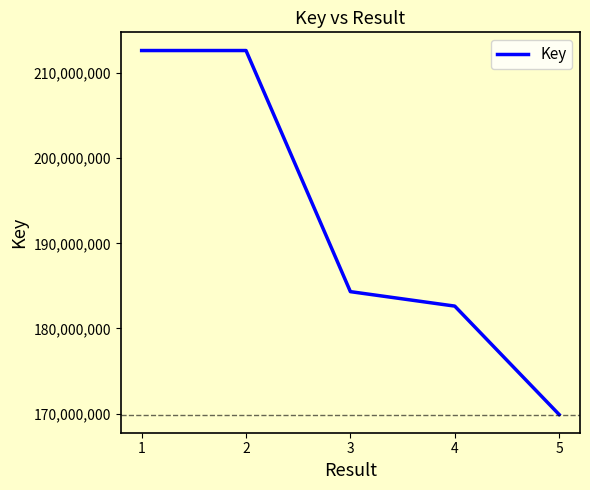

What is the difference between the values at 2 and 5?

42740837